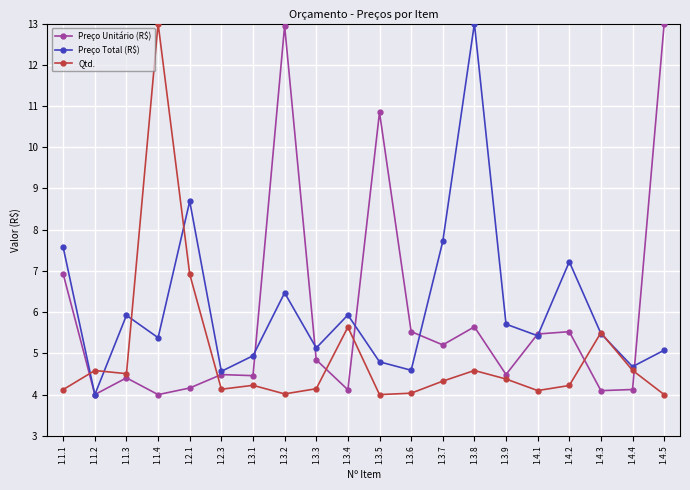

True or false: Preço Total (R$) and Preço Unitário (R$) cross at least once.

True